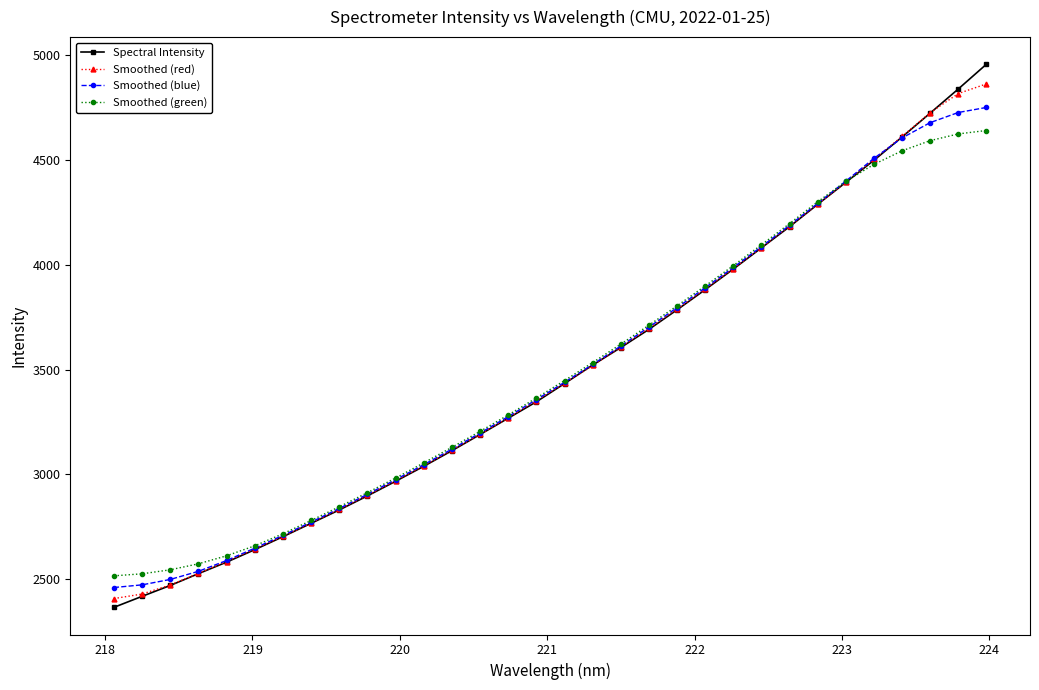

What is the lowest value of the Smoothed (red) series?

2407.7